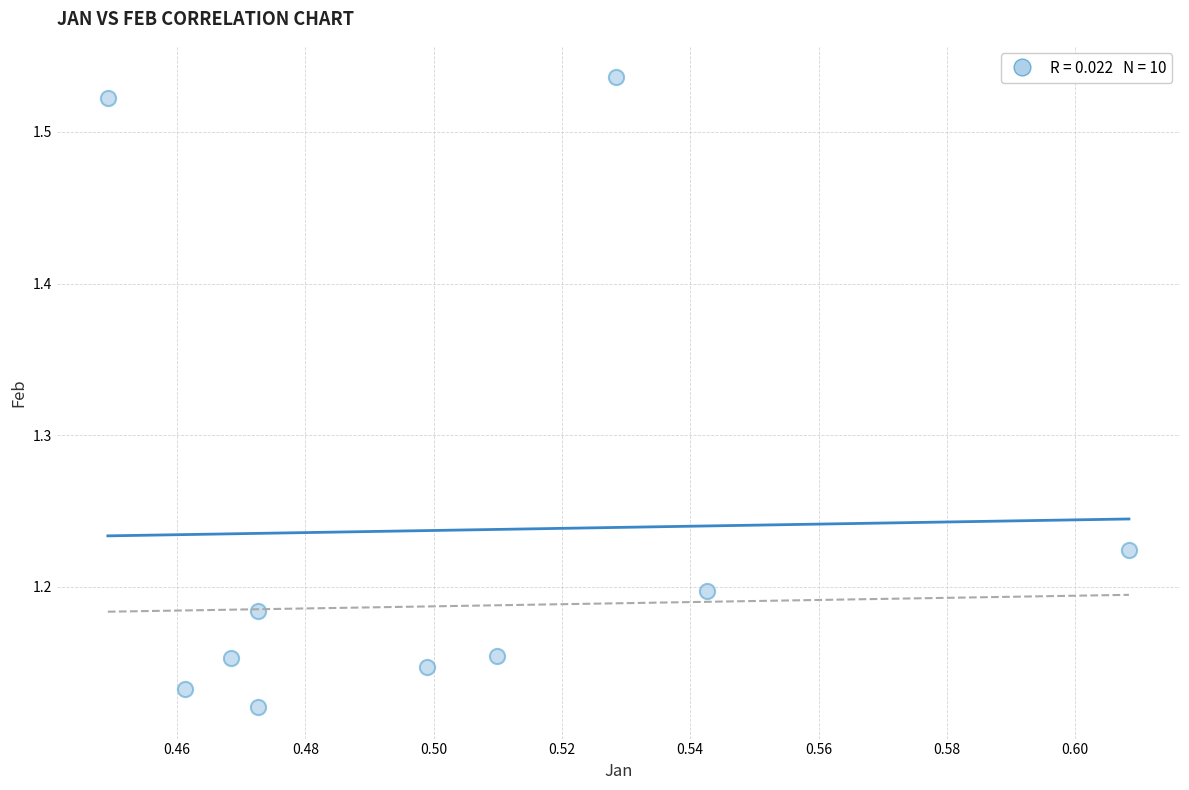

What is the average X value?

0.5